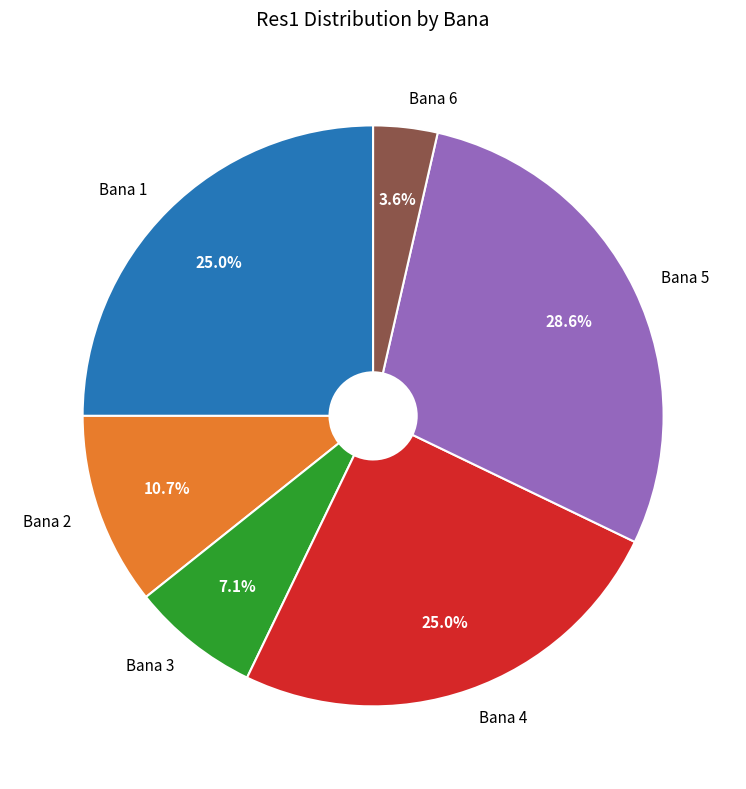

What is the total percentage of Bana 4 and Bana 1?

50.0%